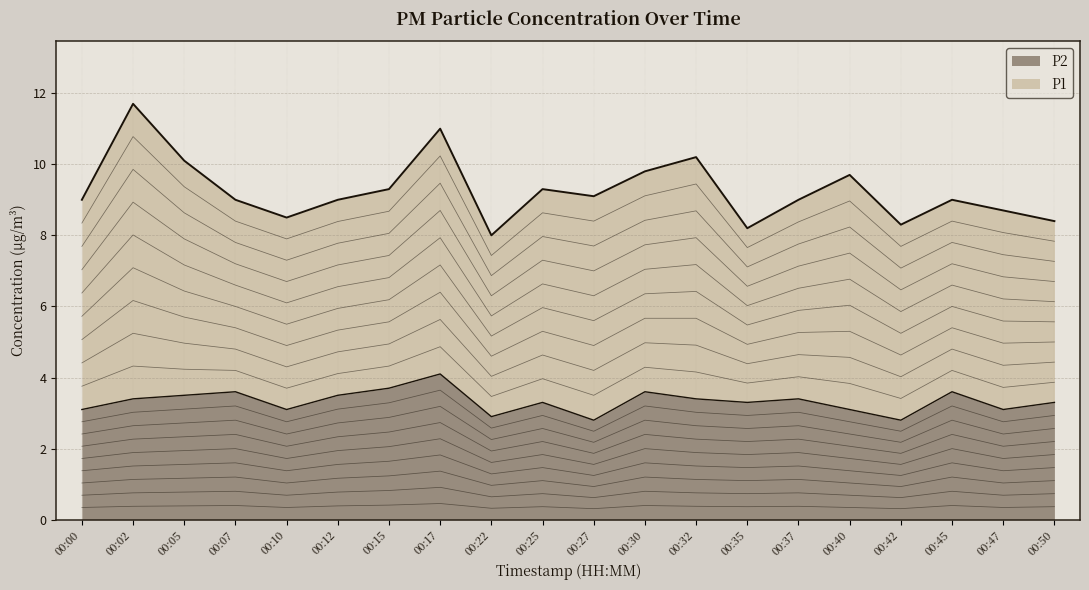

List the labels in order of value, largest first.

00:17, 00:15, 00:07, 00:30, 00:45, 00:05, 00:12, 00:02, 00:32, 00:37, 00:25, 00:35, 00:50, 00:00, 00:10, 00:40, 00:47, 00:22, 00:27, 00:42